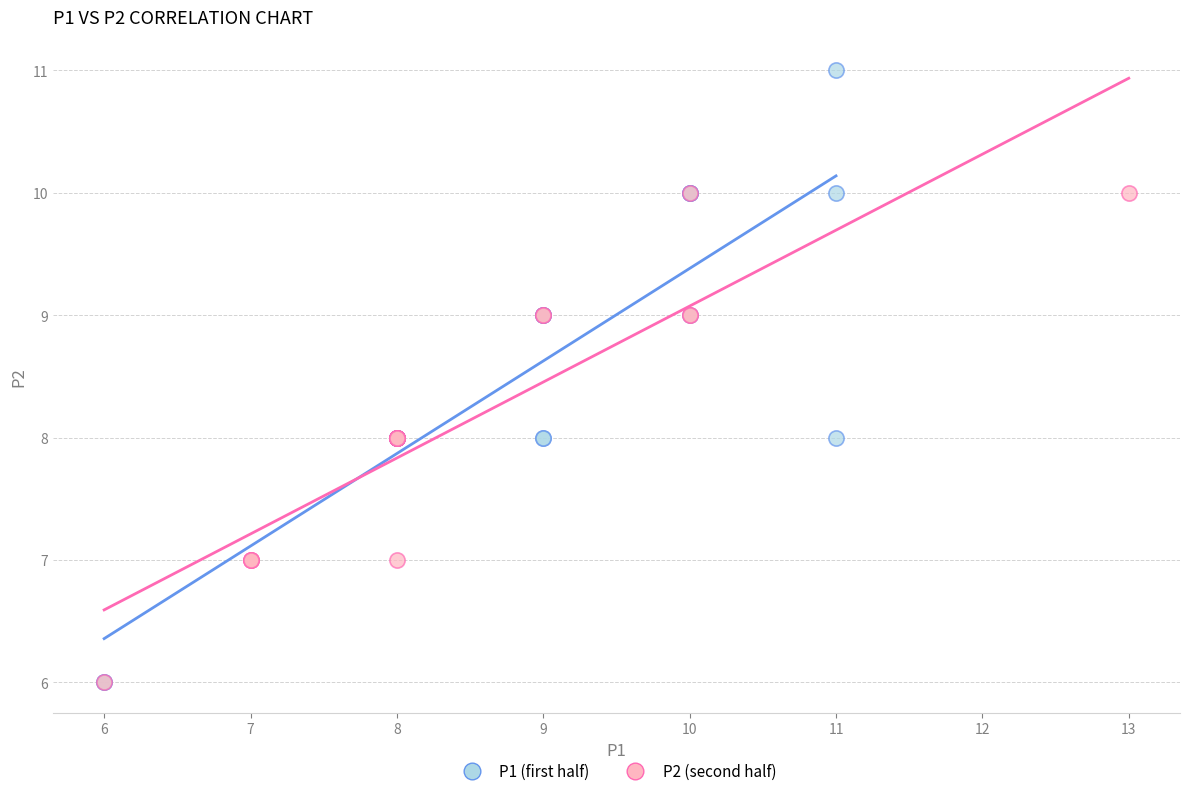

Which series reaches the maximum Y coordinate?

P1 (first half)